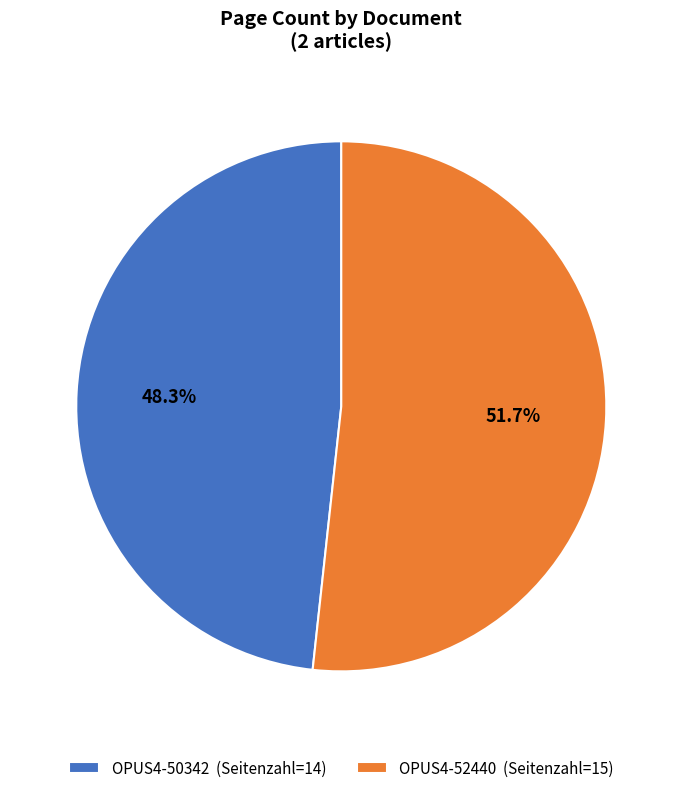

Which category has the smallest portion of the pie?

OPUS4-50342